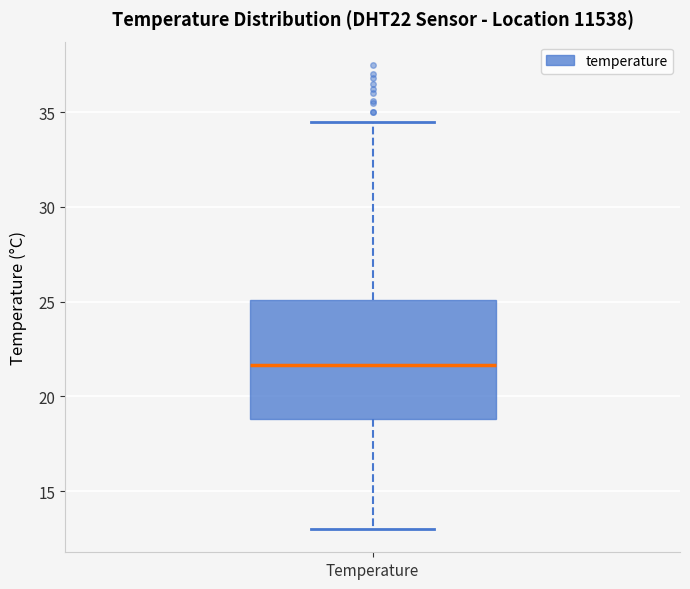

Where is the lower edge of the box for Temperature on the y-axis? The values are not printed on the chart, so give them approximately, as read against the axis.

19.0